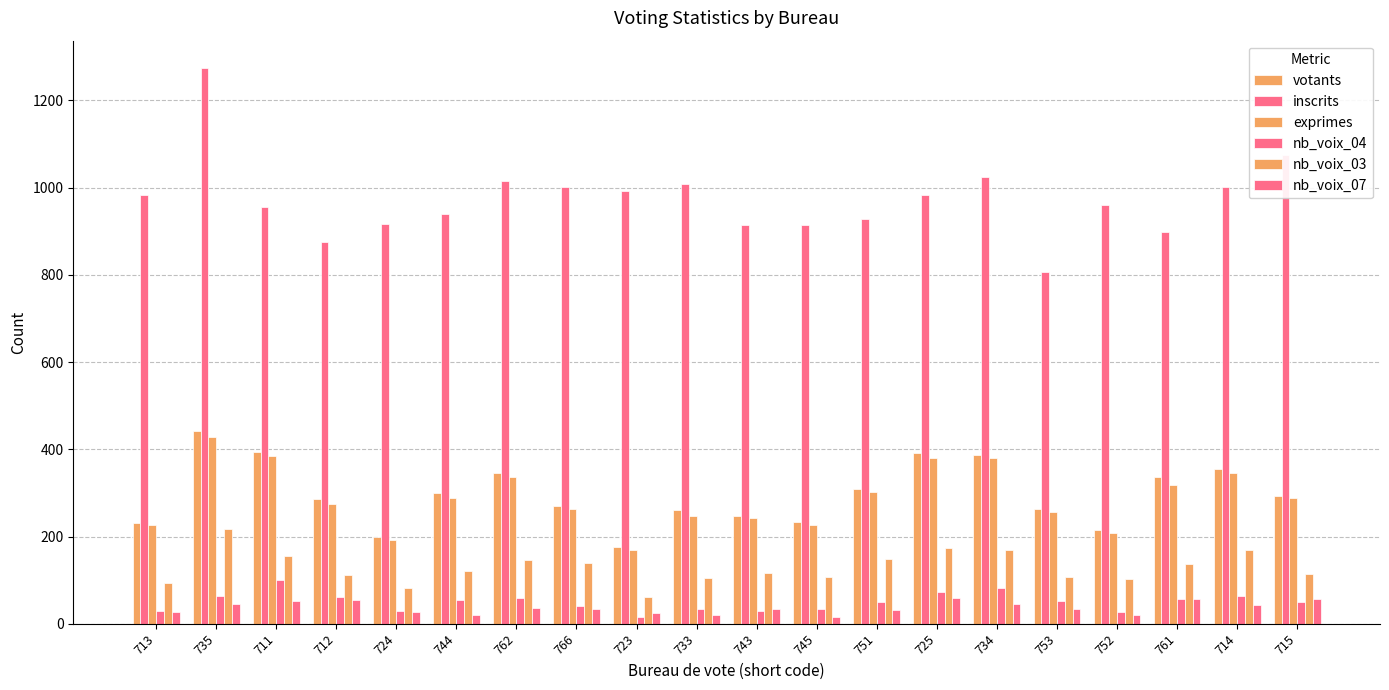

How many values in the exprimes series are below 288?

10